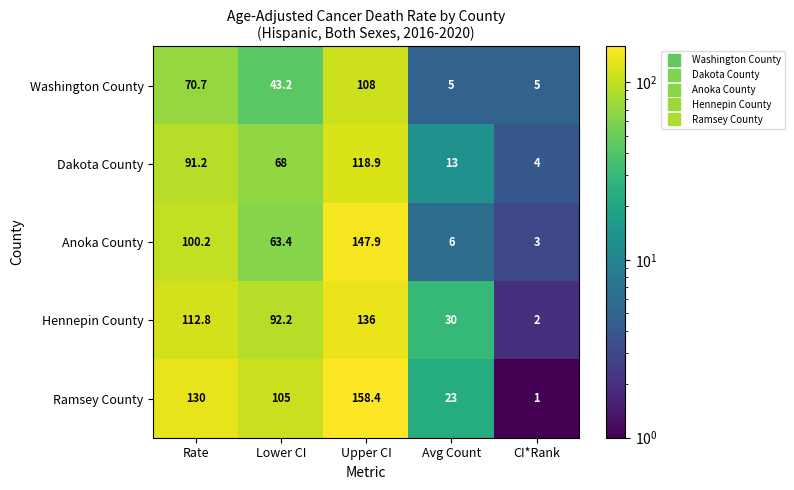

At which category is the sum across all series the highest?

Upper CI